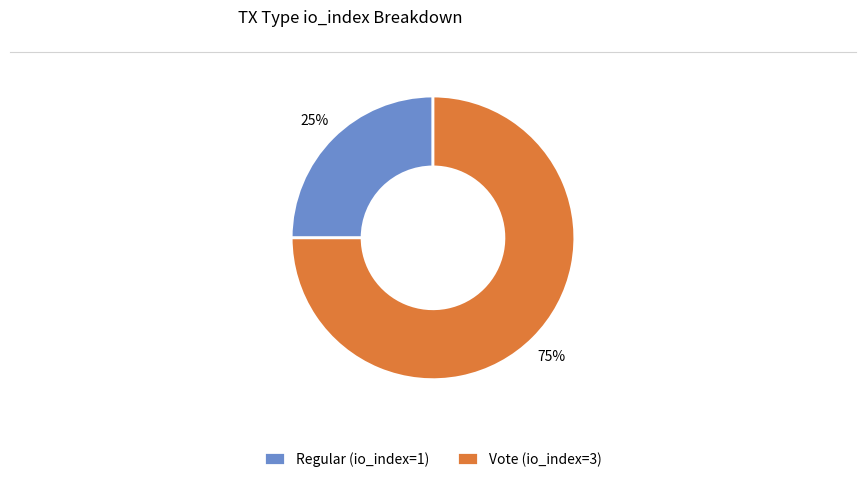

The Regular (io_index=1) slice represents 25% of the pie. True or false?

True